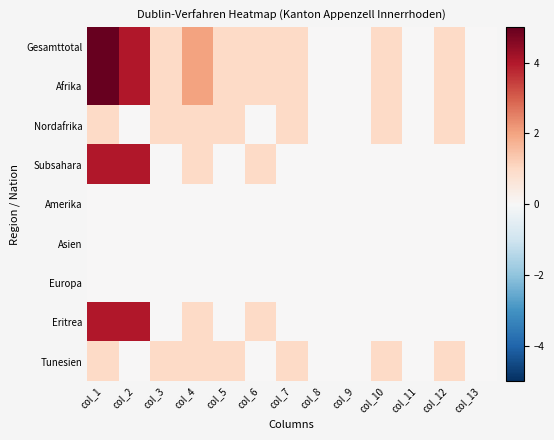

At how many categories does at least one series exceed 3?

2